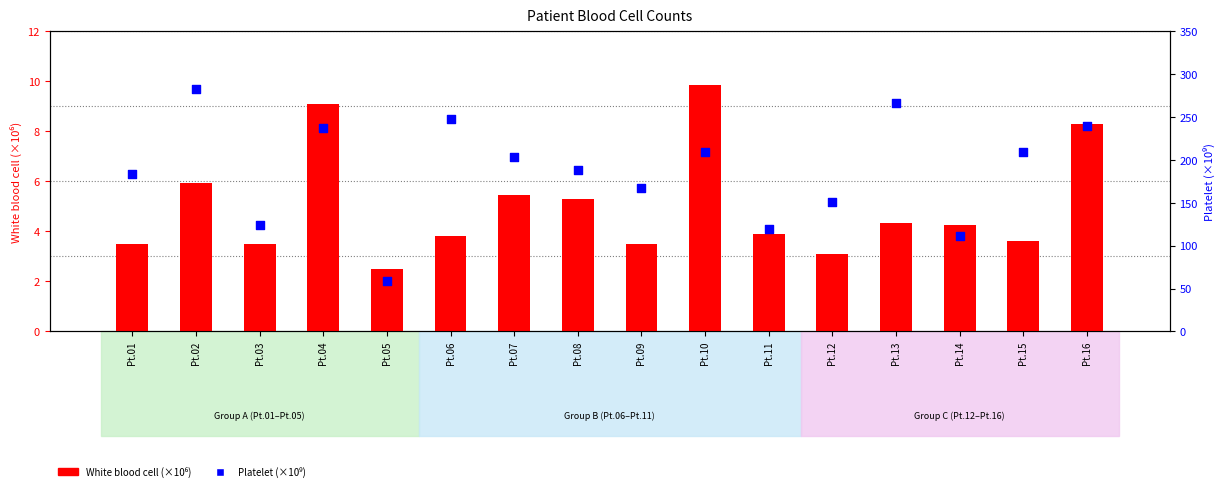

What are all the series names shown in the legend?

White blood cell (x10^6), Platelet (×10⁹)